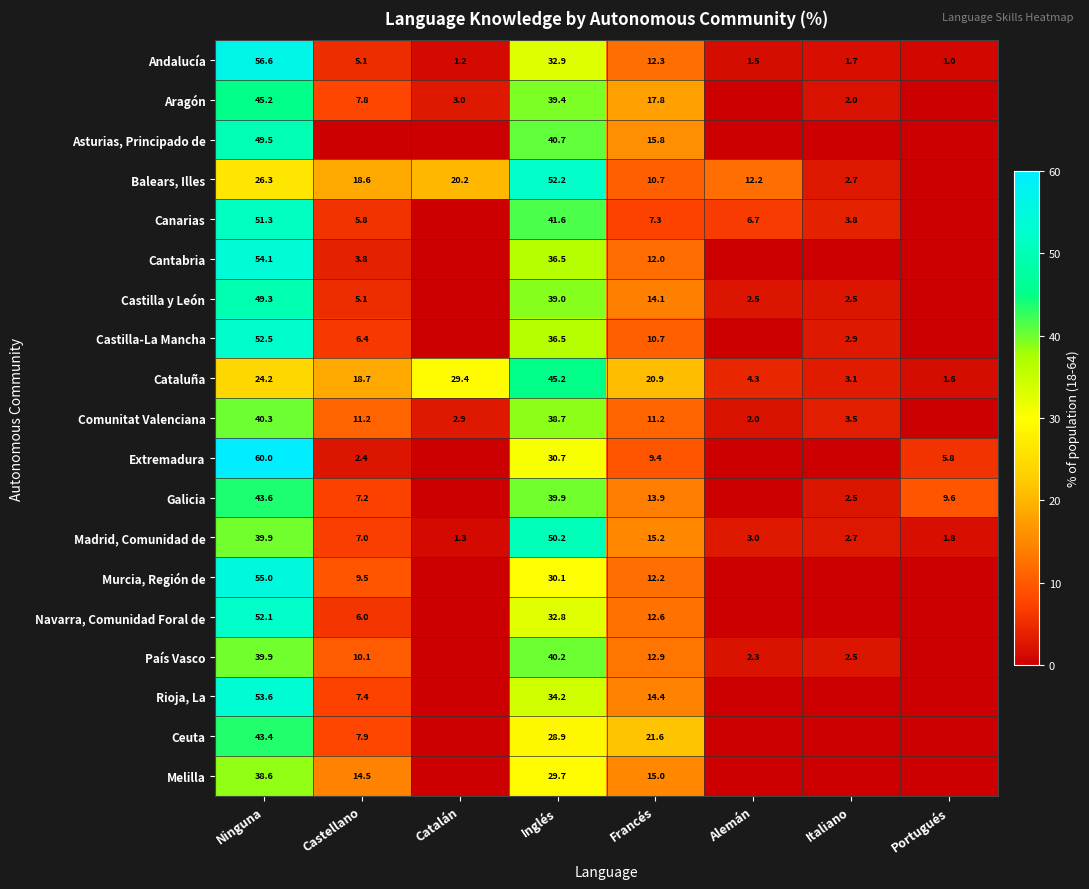

Count the number of data series in this chart.

19